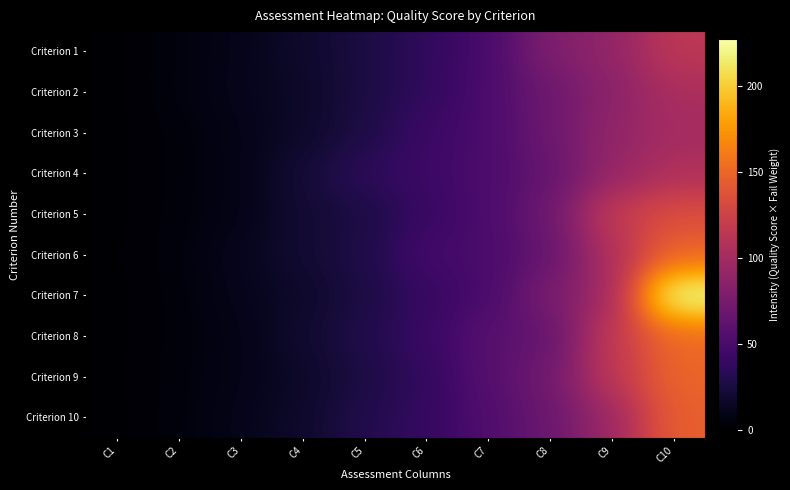

Rank the series at C8 from highest to lowest value.

Criterion 1, Criterion 7, Criterion 9, Criterion 2, Criterion 5, Criterion 3, Criterion 10, Criterion 6, Criterion 4, Criterion 8